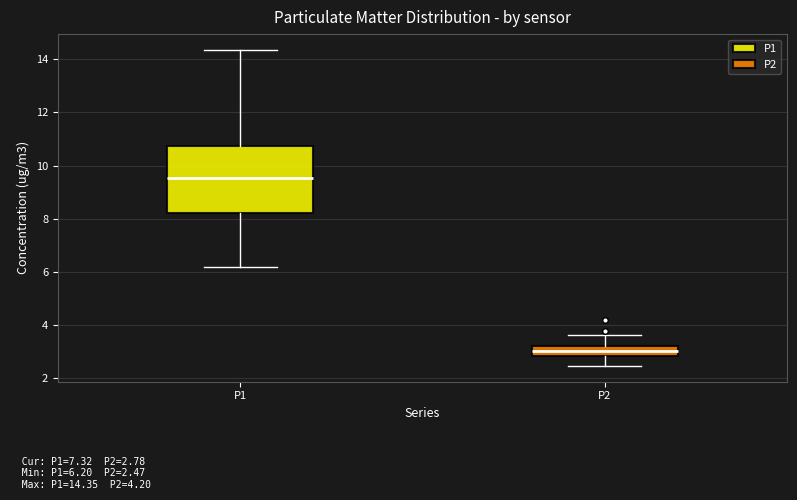

Reading left to right, read every box against the y-axis: the position of its median line, the range the box covers, and the ends of its whiskers. The values are not printed on the chart, so give them approximately, as read against the axis.

P1: median 9.6, box 8.2 to 10.8, whiskers 6.2 to 14.4
P2: median 3.0, box 2.8 to 3.2, whiskers 2.4 to 3.6